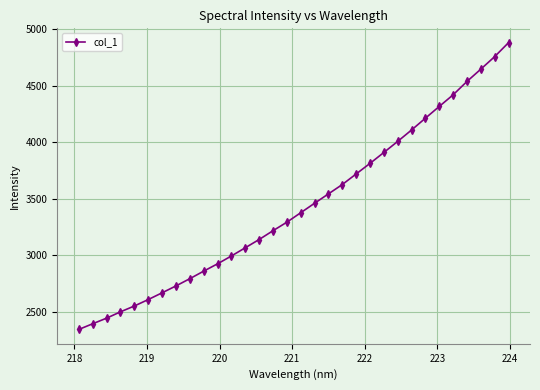

What is the difference between the maximum and minimum values?

2541.7